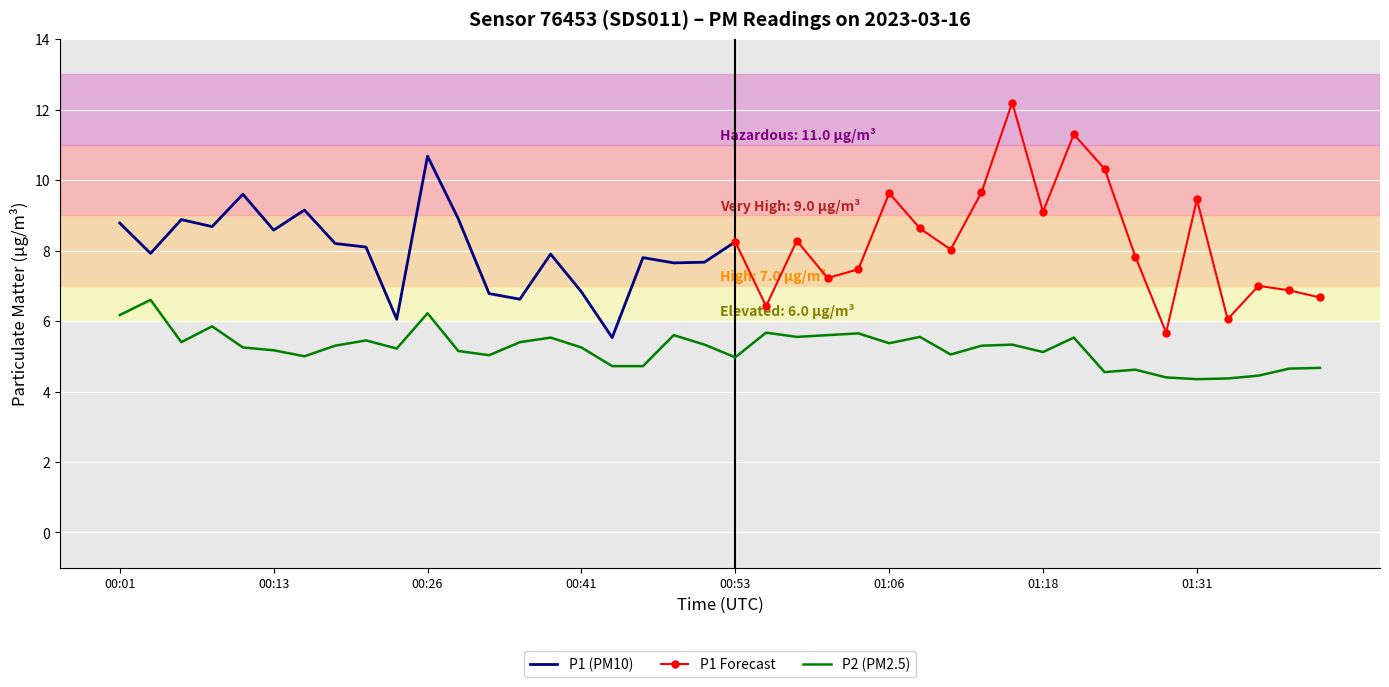

Where is the first local minimum?

00:06